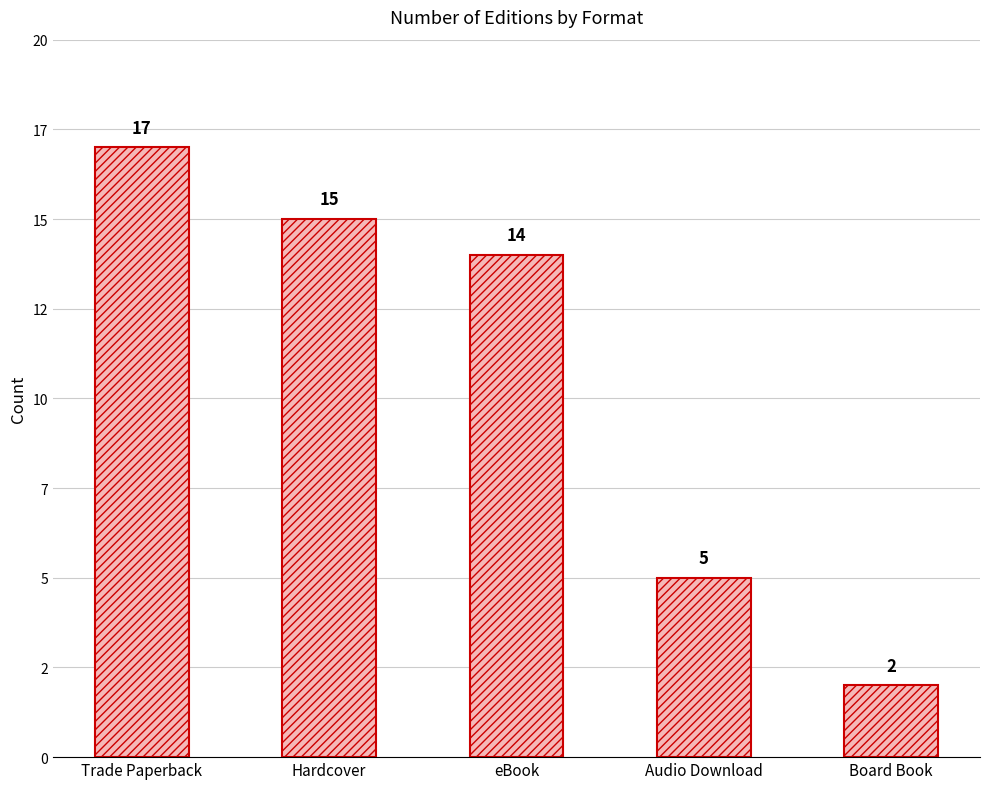

Where is the data nearest to the value 9?

Audio Download